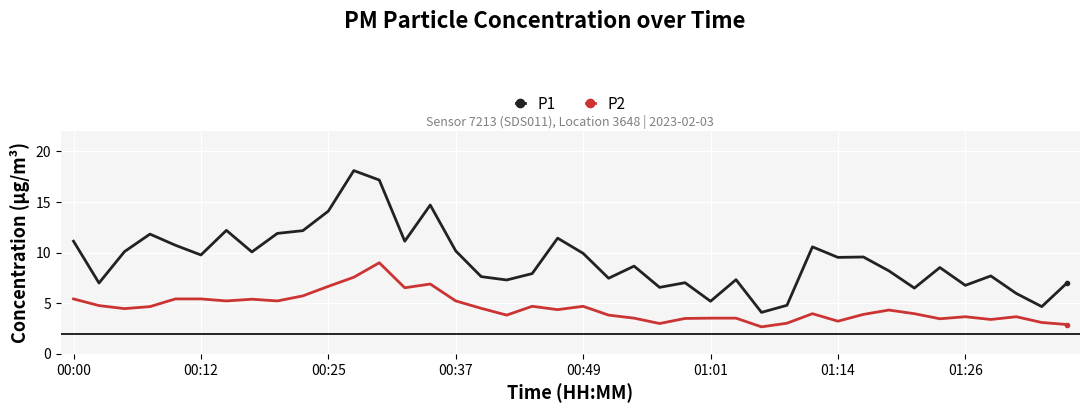

In P1, how many points are higher than both neighbors (excluding endpoints)?

12